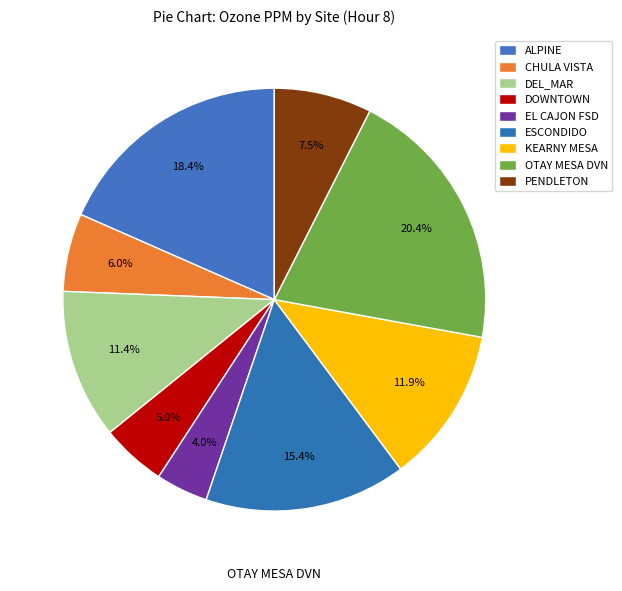

How many slices are in this pie chart?

9